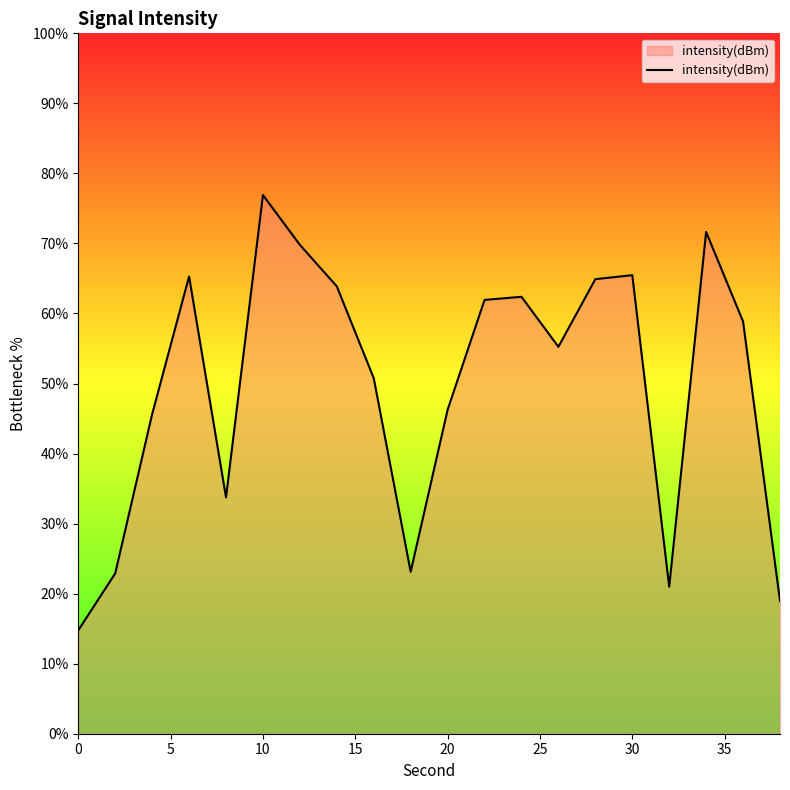

What is the maximum value shown in the chart?

76.9